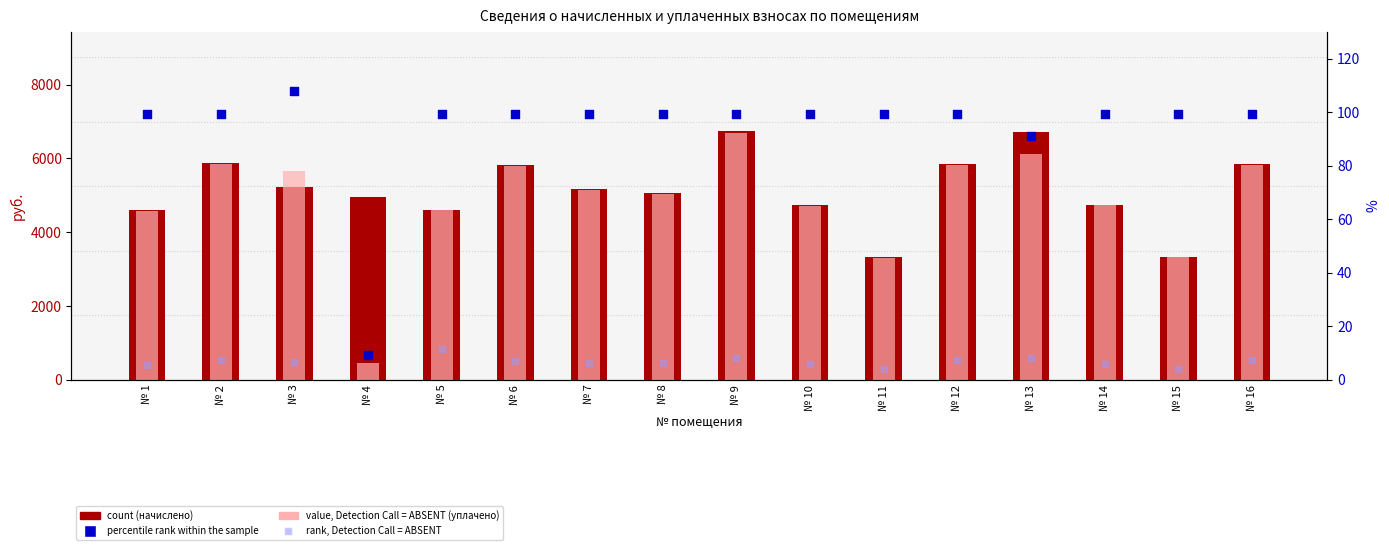

Which series has the largest total across all categories?

начислено